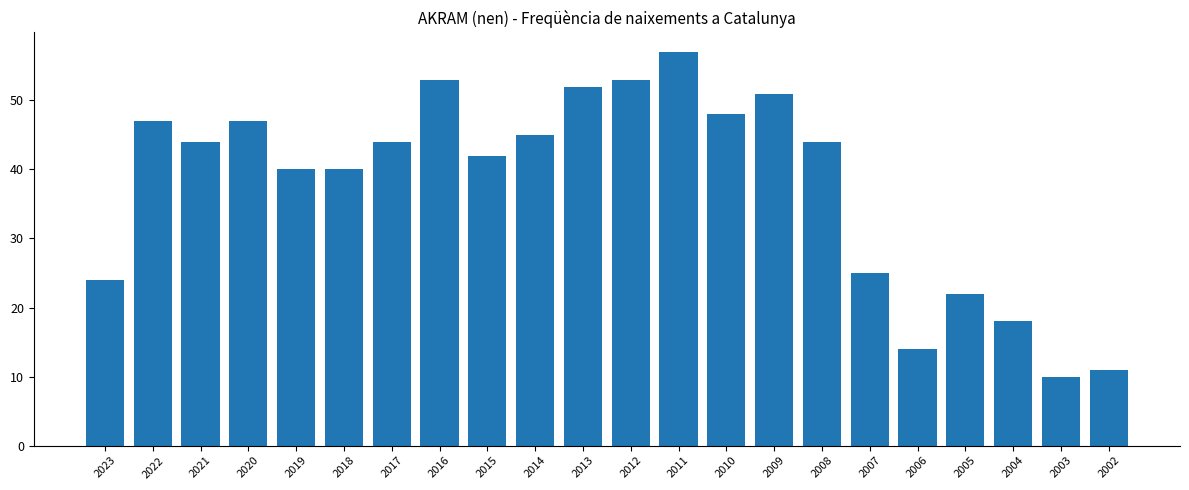

How many bars are there in total?

22